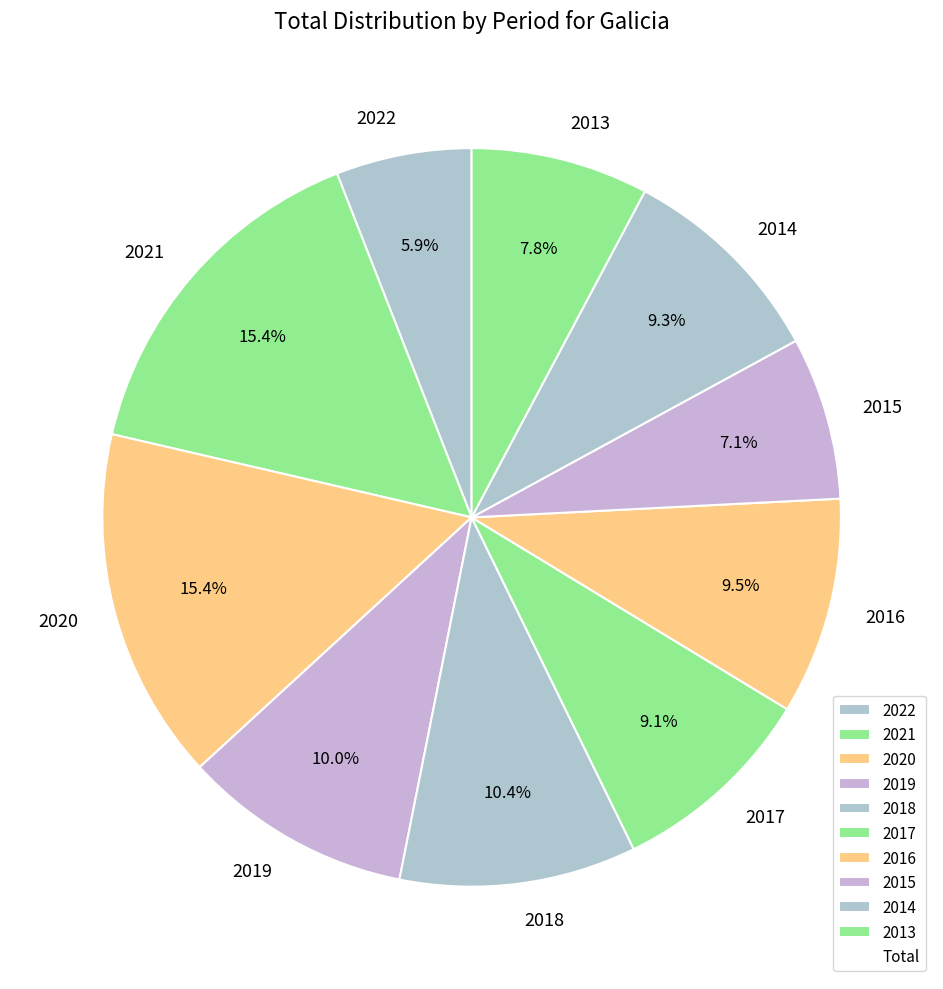

What is the smallest slice in the pie chart?

2022